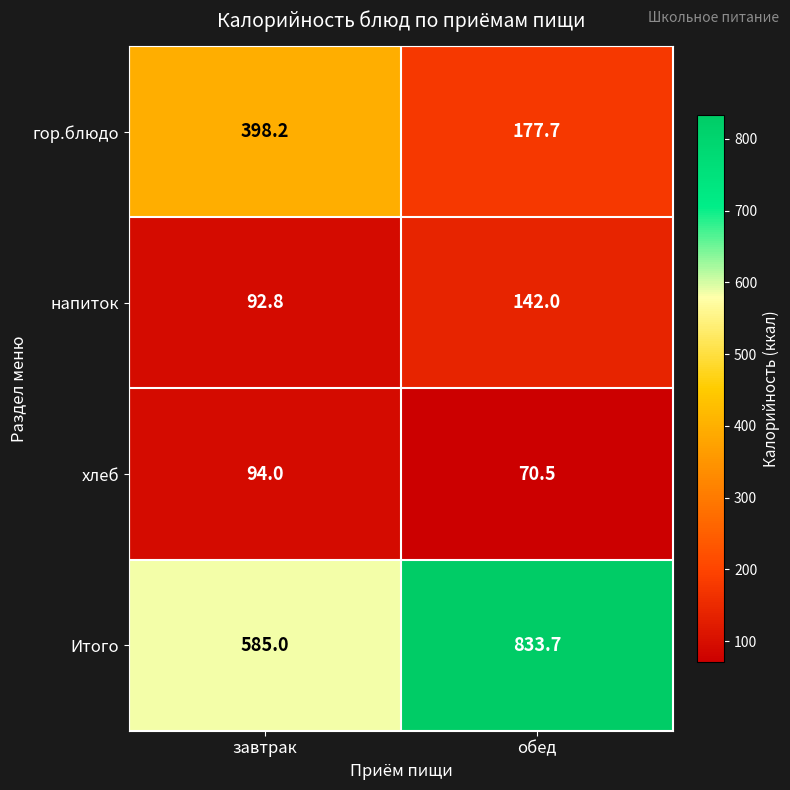

Is it true that Итого equals 833.7 at обед?

True